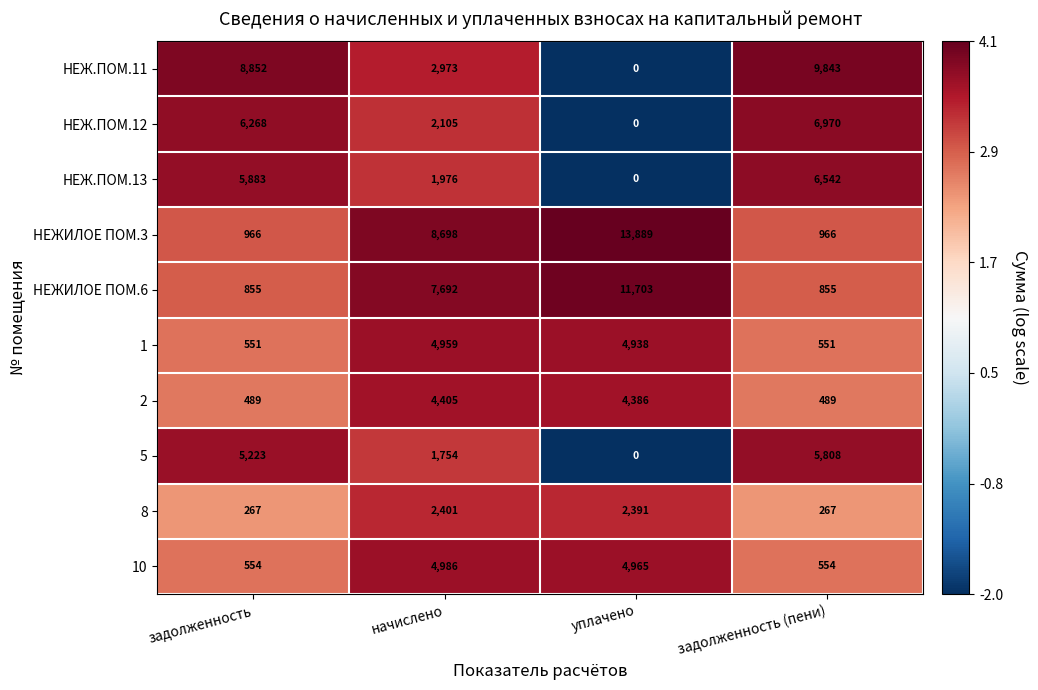

Which series has the largest range (max minus min)?

НЕЖИЛОЕ ПОМ.3